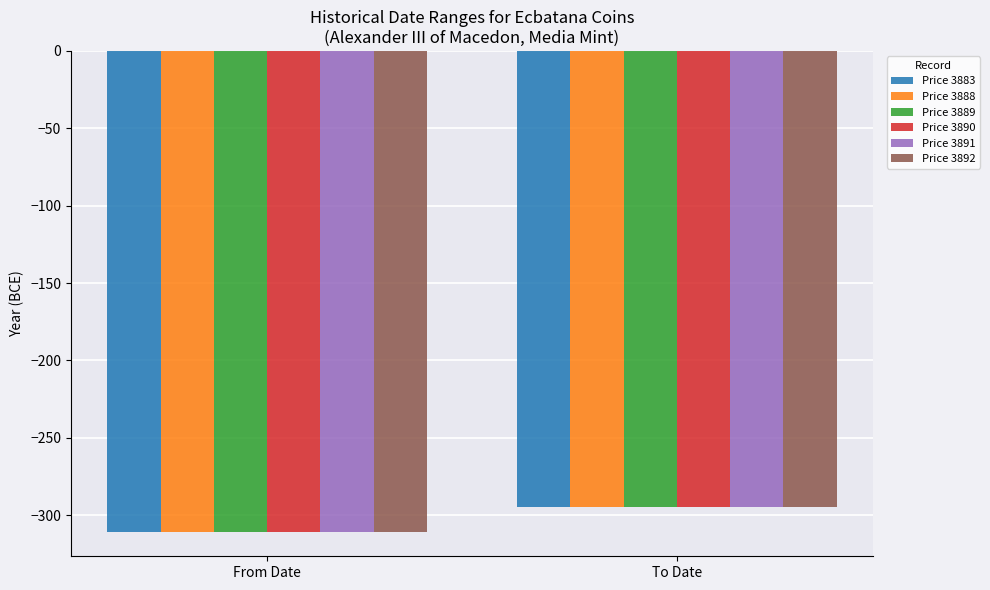

What is the label of the 1st bar from the right?

To Date